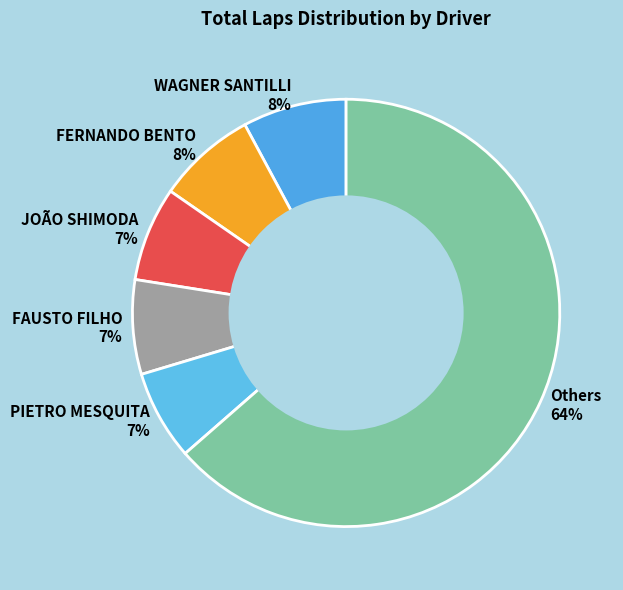

Approximately how many times larger is the value at PIETRO MESQUITA 7% compared to FAUSTO FILHO 7%?

1.0